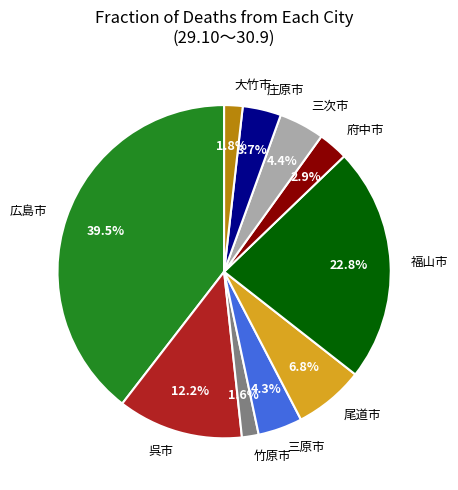

How many segments does this pie chart have?

10